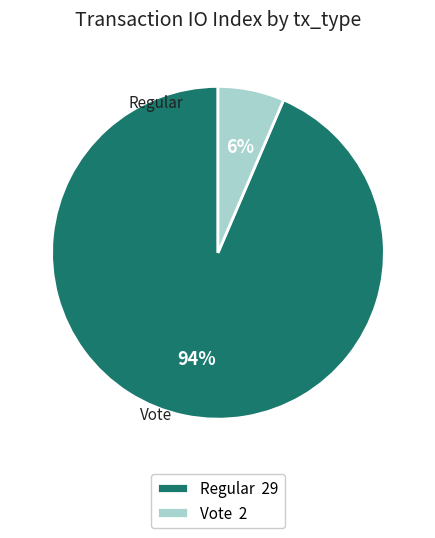

Which slice is the smallest?

Vote